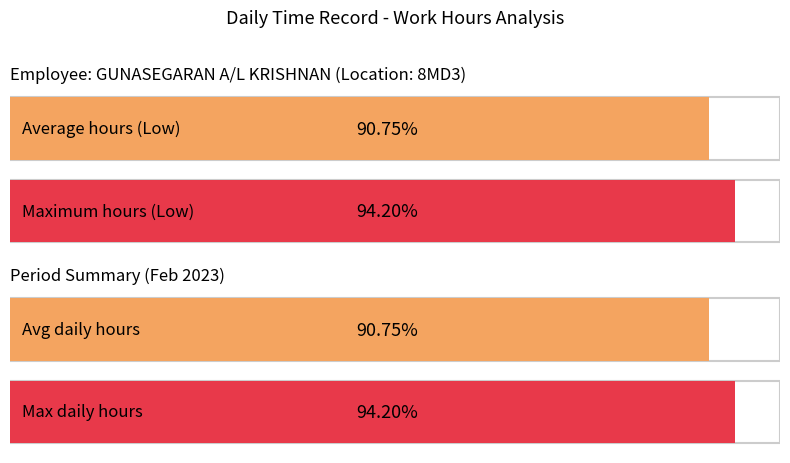

The value at 4 is 13.3. True or false?

False